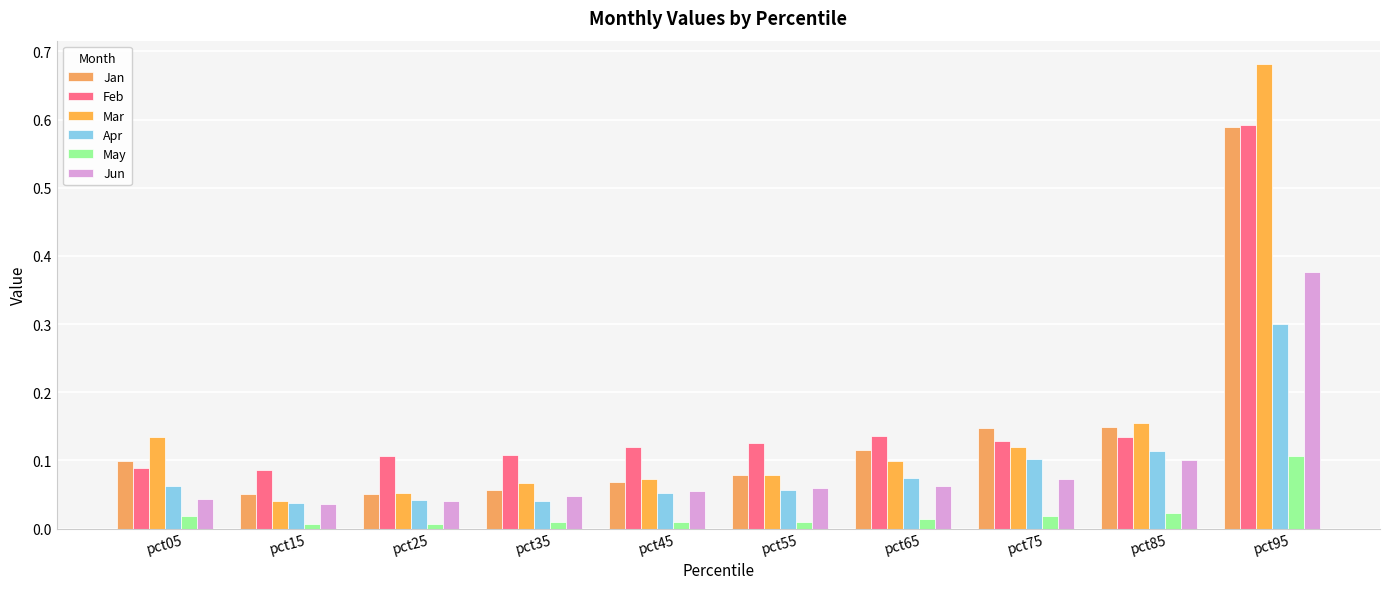

Which category has the highest value across all series?

pct95